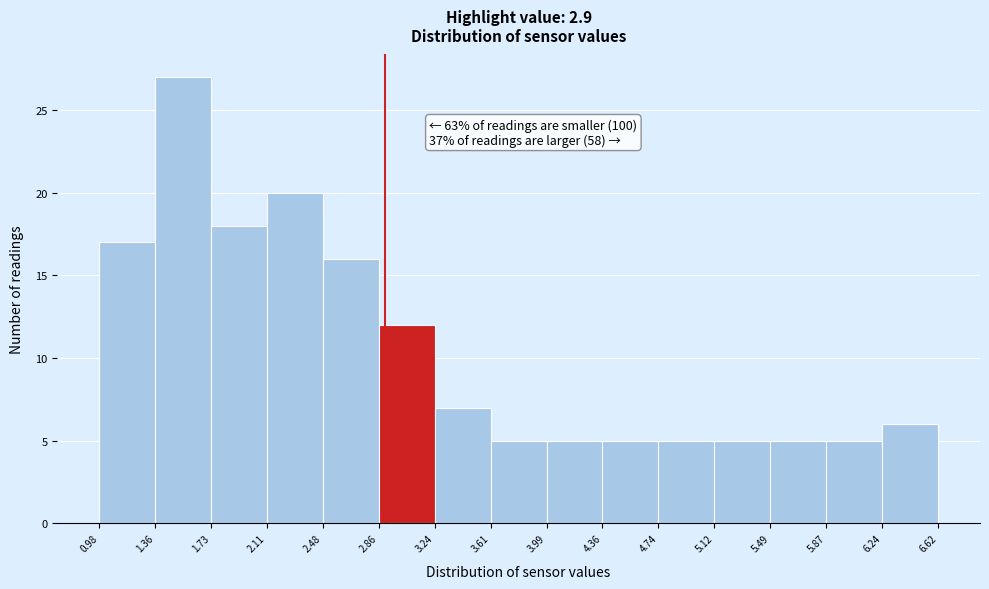

Which range on the x-axis has the tallest bar?

1.36 to 1.73